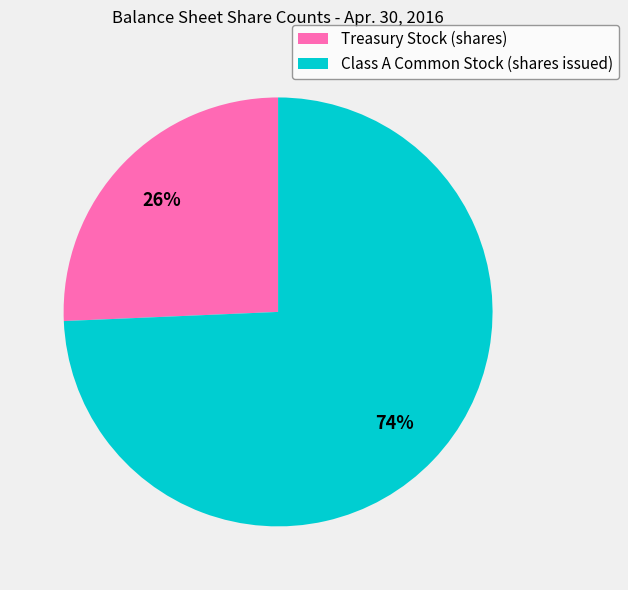

Do Class A Common Stock (shares issued) and Treasury Stock (shares) together represent more than half of the pie?

Yes